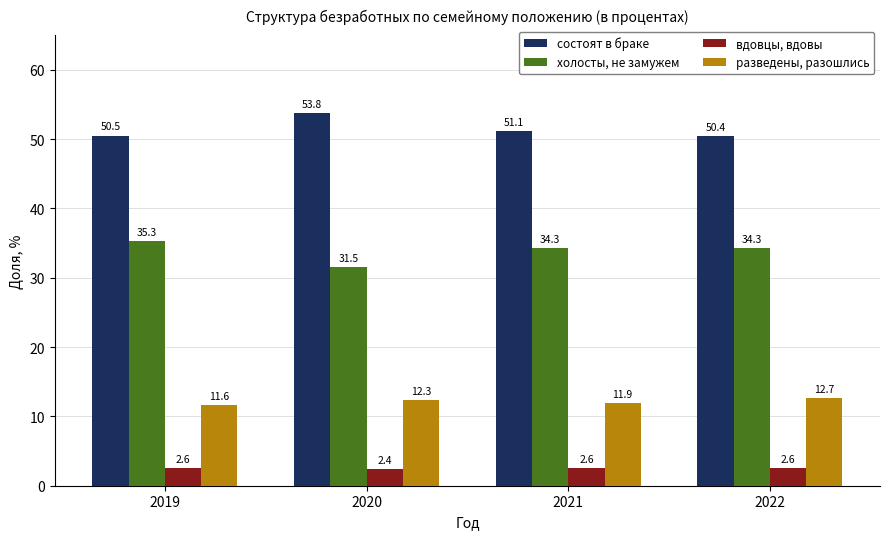

How many categories are shown in the chart?

4